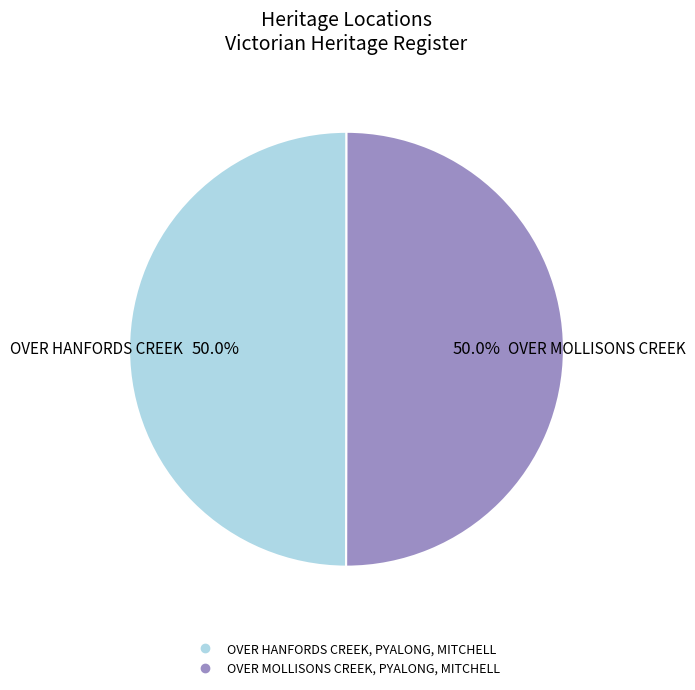

Approximately how many times larger is the value at OVER MOLLISONS CREEK, PYALONG, MITCHELL compared to OVER HANFORDS CREEK, PYALONG, MITCHELL?

1.0